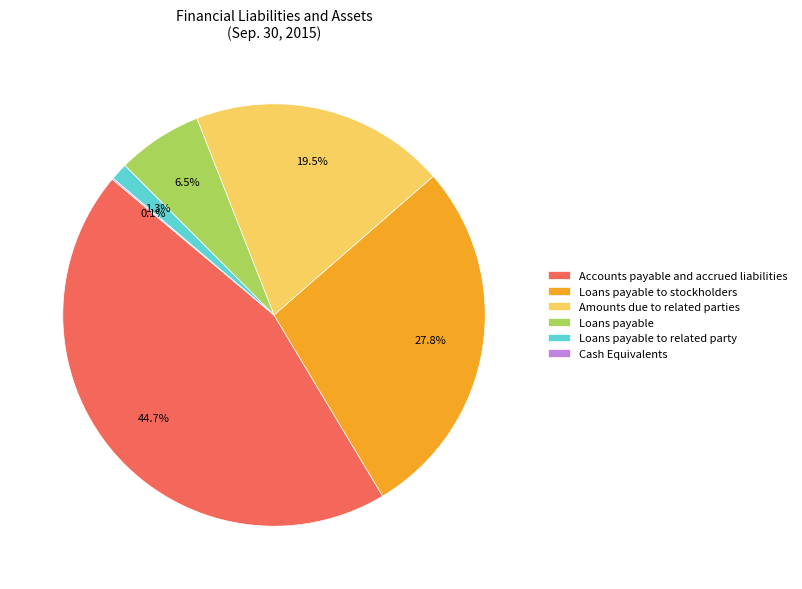

The Loans payable to related party slice represents 11% of the pie. True or false?

False